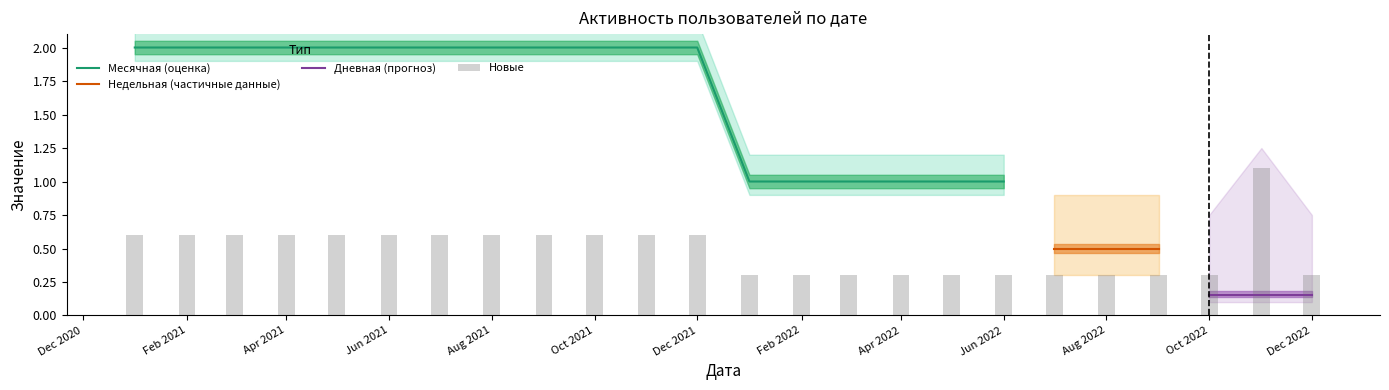

Between 2021-10-01 and 2022-06-01, which is larger?

2021-10-01